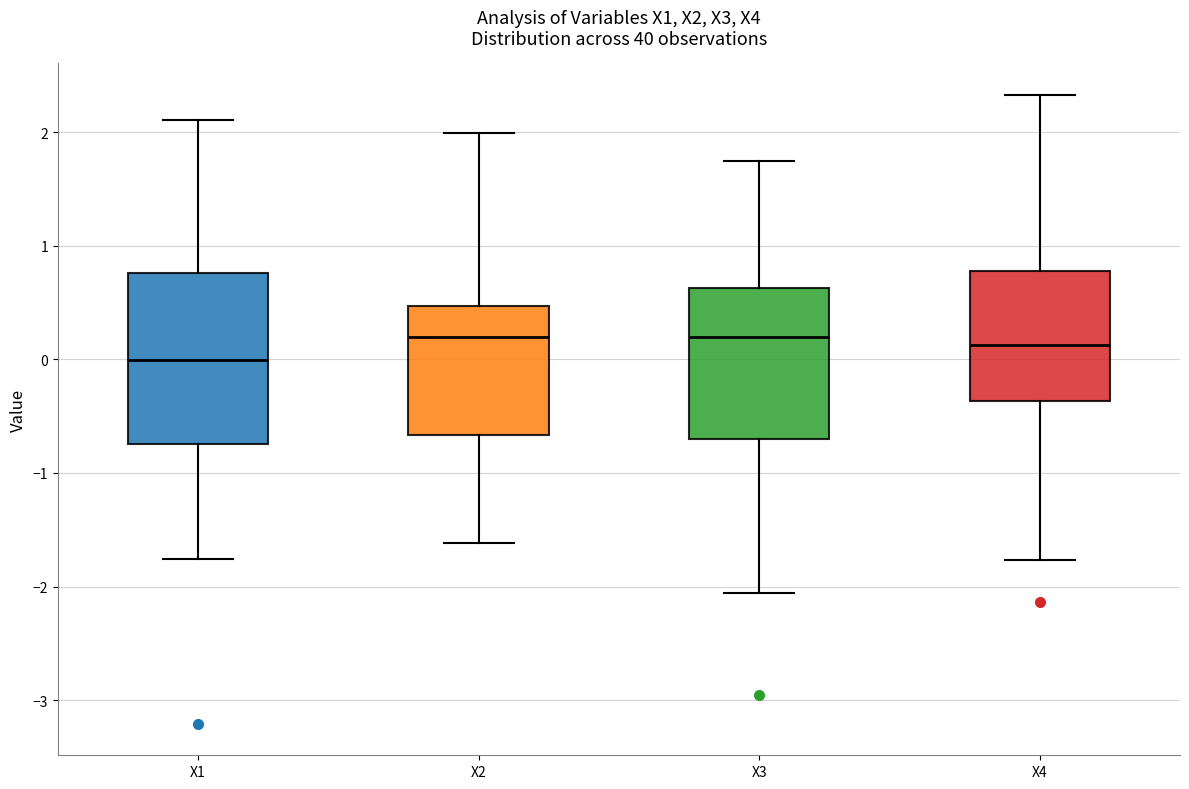

Reading left to right, transcribe this box plot: for each box, give where its median line is, the range the box spans, and where its two whiskers end, as read against the y-axis. The values are not printed on the chart, so give them approximately, as read against the axis.

X1: median 0.0, box -0.7 to 0.8, whiskers -1.8 to 2.1
X2: median 0.2, box -0.7 to 0.5, whiskers -1.6 to 2.0
X3: median 0.2, box -0.7 to 0.6, whiskers -2.1 to 1.8
X4: median 0.1, box -0.4 to 0.8, whiskers -1.8 to 2.3